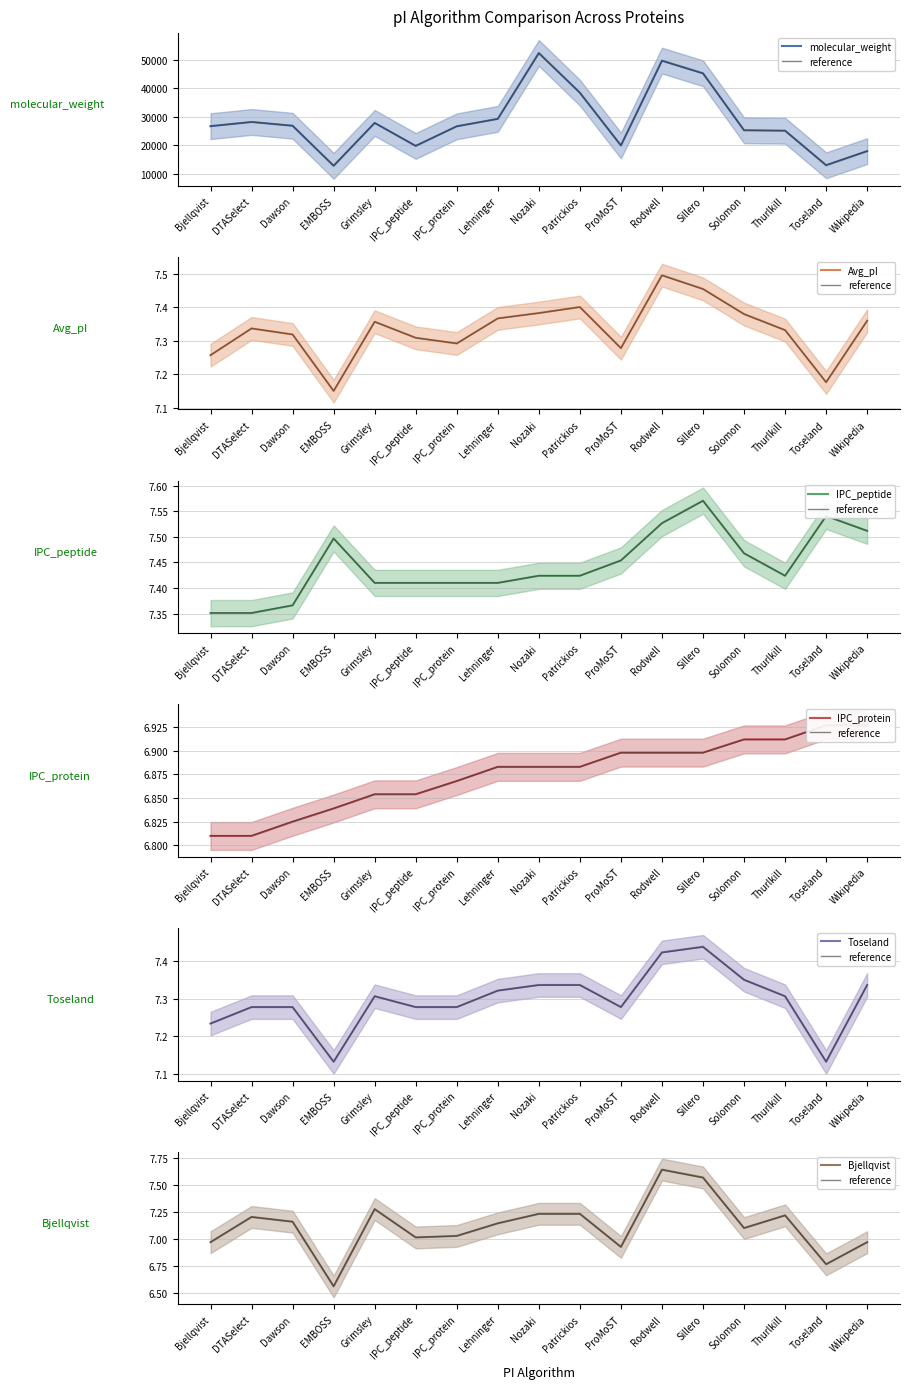

What position from the right is ProMoST?

7